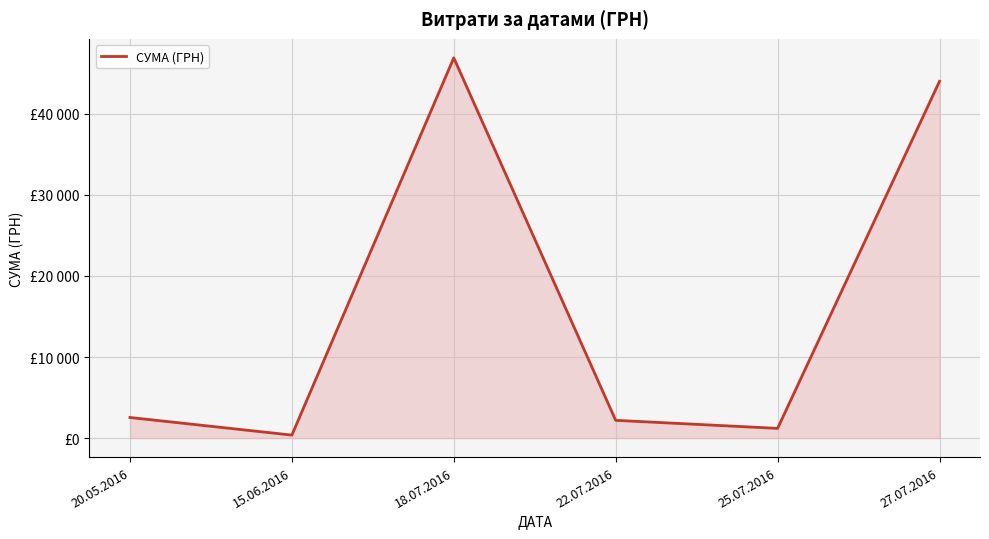

The value at 25.07.2016 is 1716.9. True or false?

False